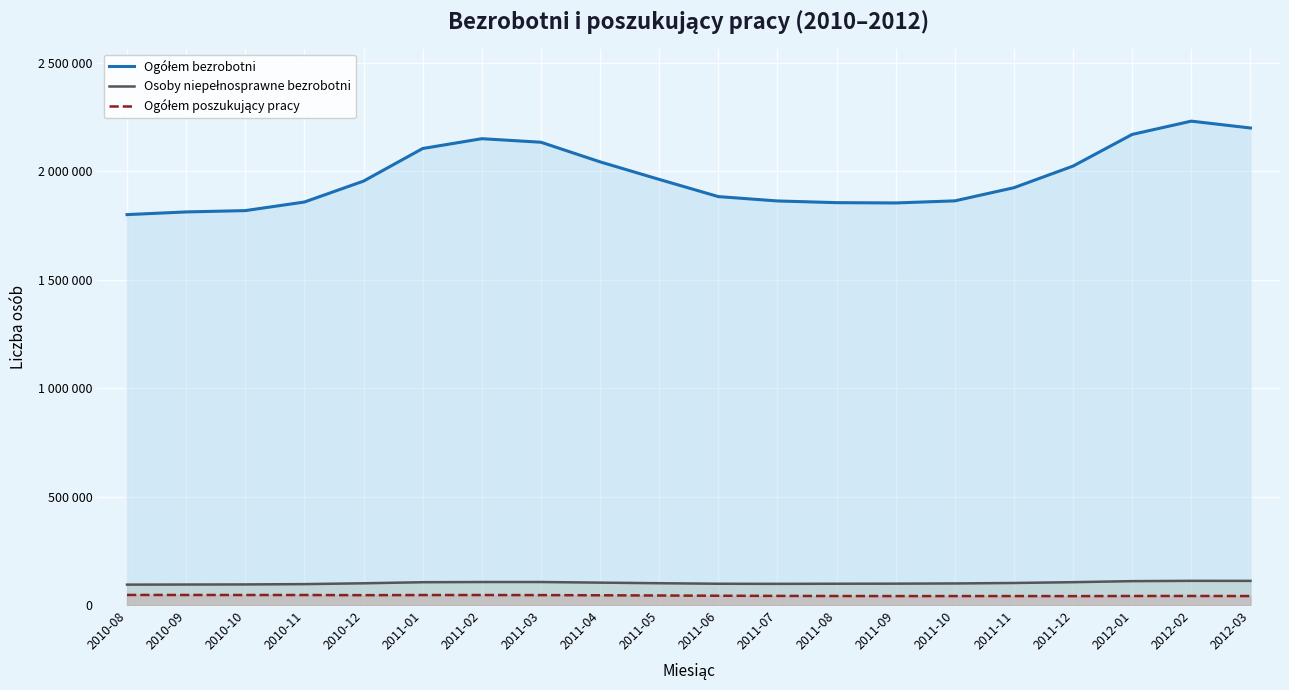

List the series in order of their peak value, highest first.

Ogółem bezrobotni, Osoby niepełnosprawne bezrobotni, Ogółem poszukujący pracy